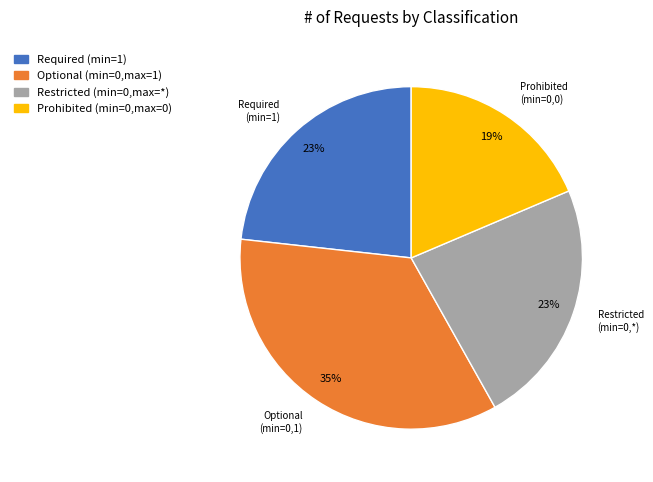

Is there any slice that represents more than half of the pie?

No